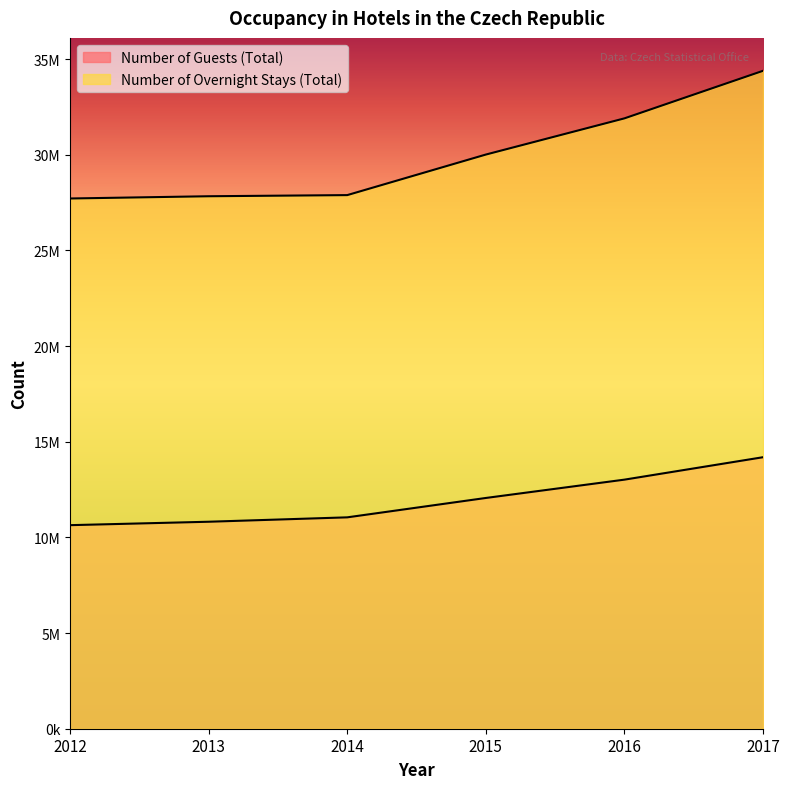

How many data points does each series have?

6